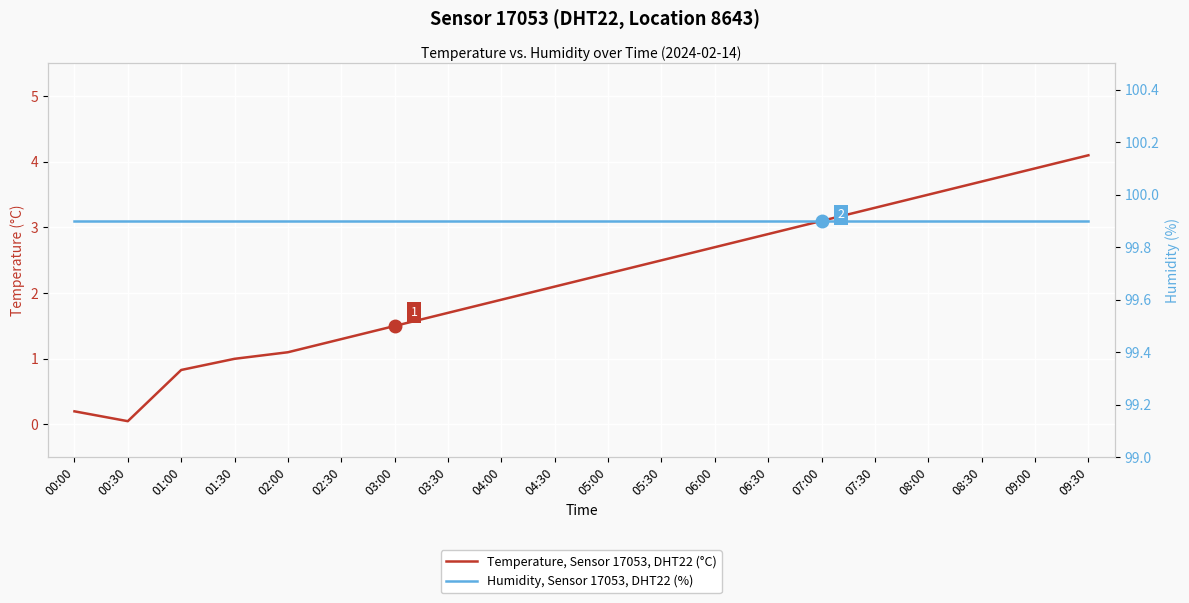

Reading left to right, list all the values displayed in this chart.

Temperature, Sensor 17053, DHT22 (°C): 00:00=0.2	00:30=0.1	01:00=0.8	01:30=1.0	02:00=1.1	02:30=1.3	03:00=1.5	03:30=1.7	04:00=1.9	04:30=2.1	05:00=2.3	05:30=2.5	06:00=2.7	06:30=2.9	07:00=3.1	07:30=3.3	08:00=3.5	08:30=3.7	09:00=3.9	09:30=4.1
Humidity, Sensor 17053, DHT22 (%): 00:00=99.9	00:30=99.9	01:00=99.9	01:30=99.9	02:00=99.9	02:30=99.9	03:00=99.9	03:30=99.9	04:00=99.9	04:30=99.9	05:00=99.9	05:30=99.9	06:00=99.9	06:30=99.9	07:00=99.9	07:30=99.9	08:00=99.9	08:30=99.9	09:00=99.9	09:30=99.9